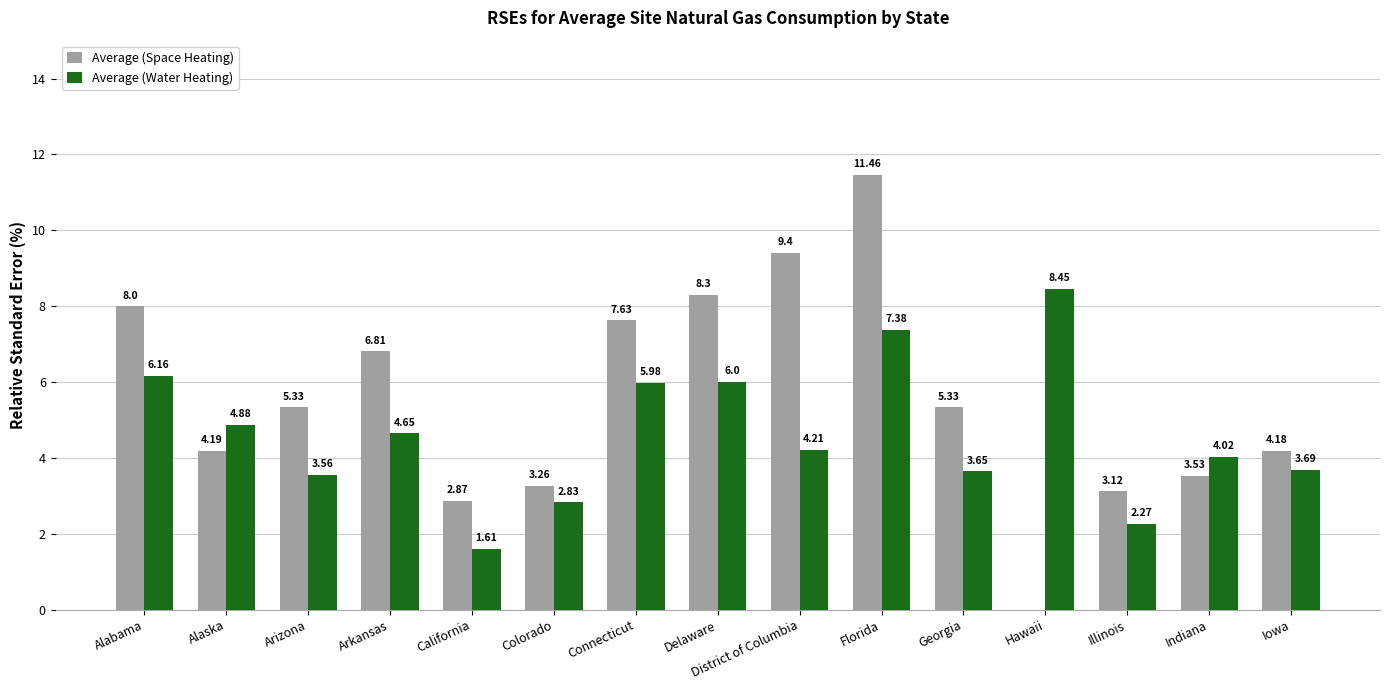

How many distinct data groups are displayed?

2